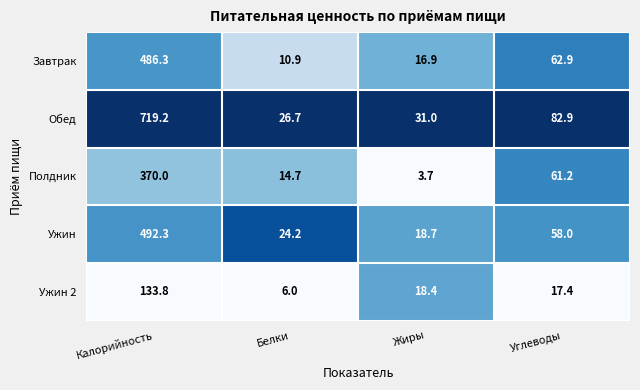

What is the total value across all series at Жиры?

88.7